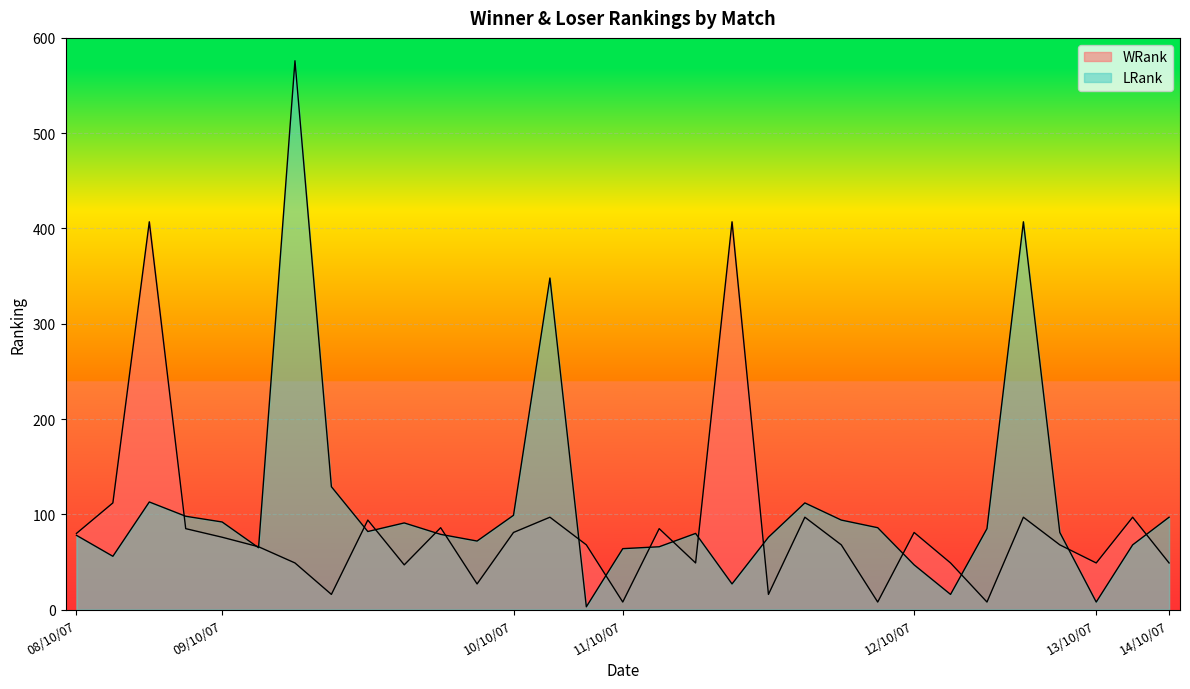

Where is LRank nearest to the value 289?

10/10/07